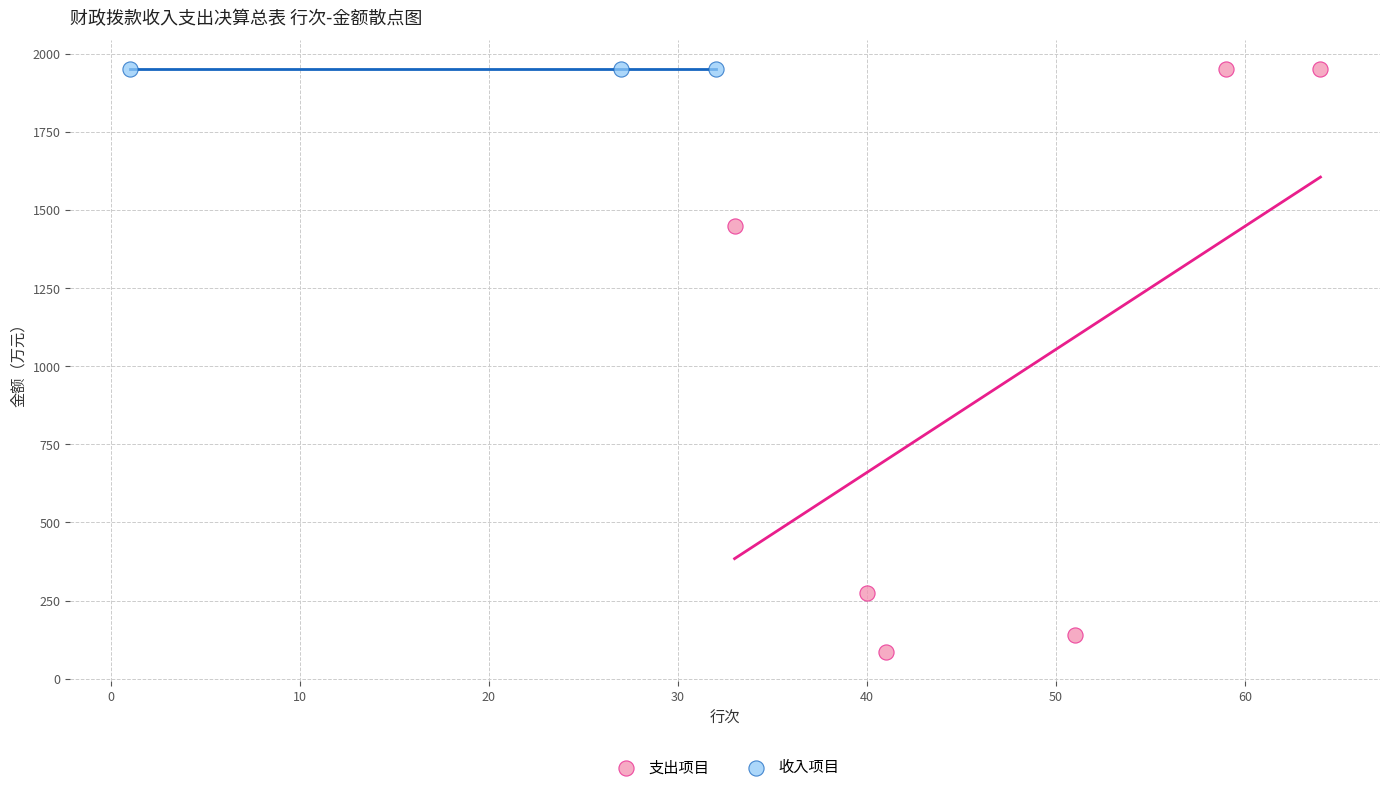

What are all the series names shown in the legend?

支出项目, 收入项目